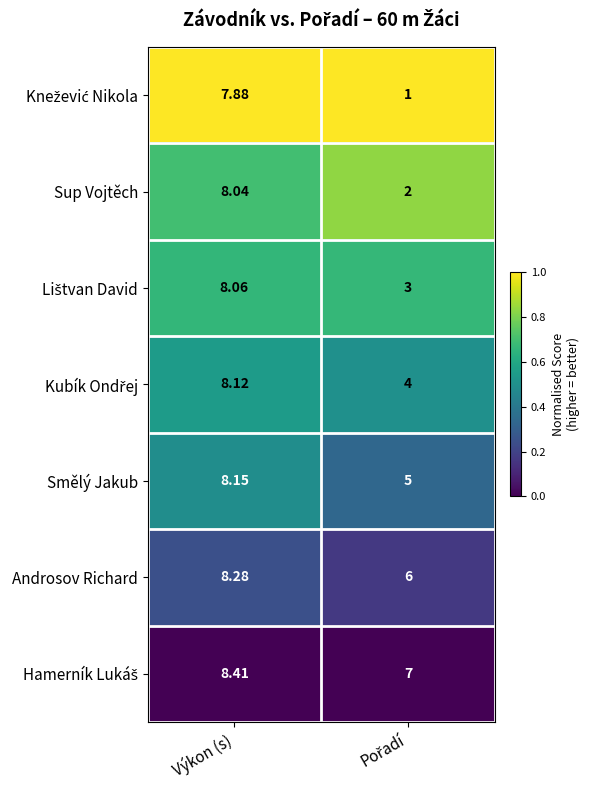

At which category is the sum across all series the highest?

Výkon (s)